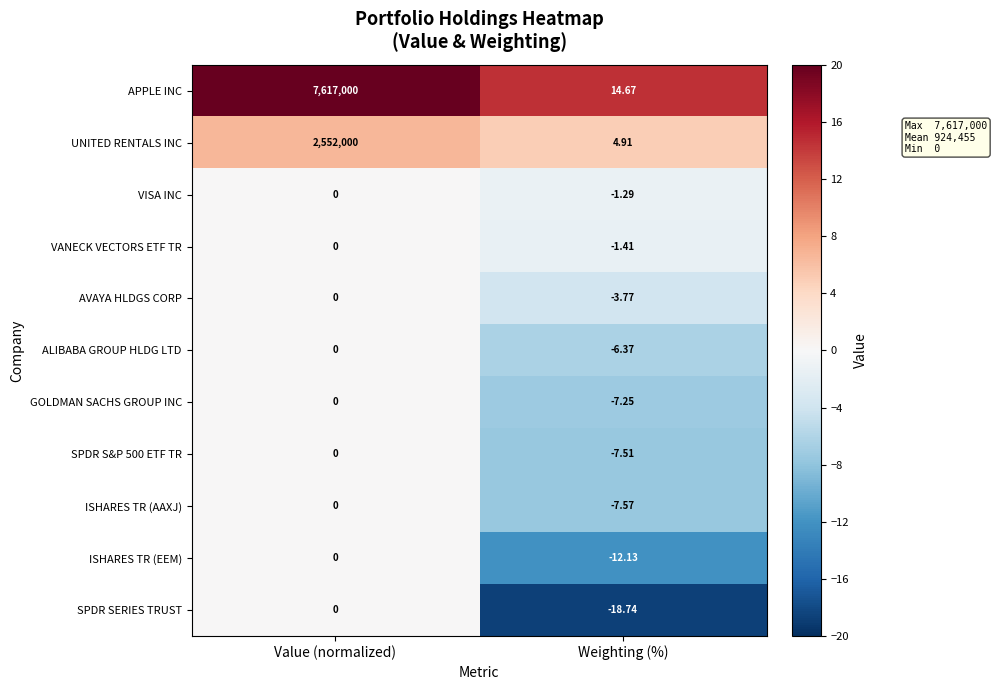

Between Value (normalized) and Weighting (%), which series saw the biggest shift?

APPLE INC